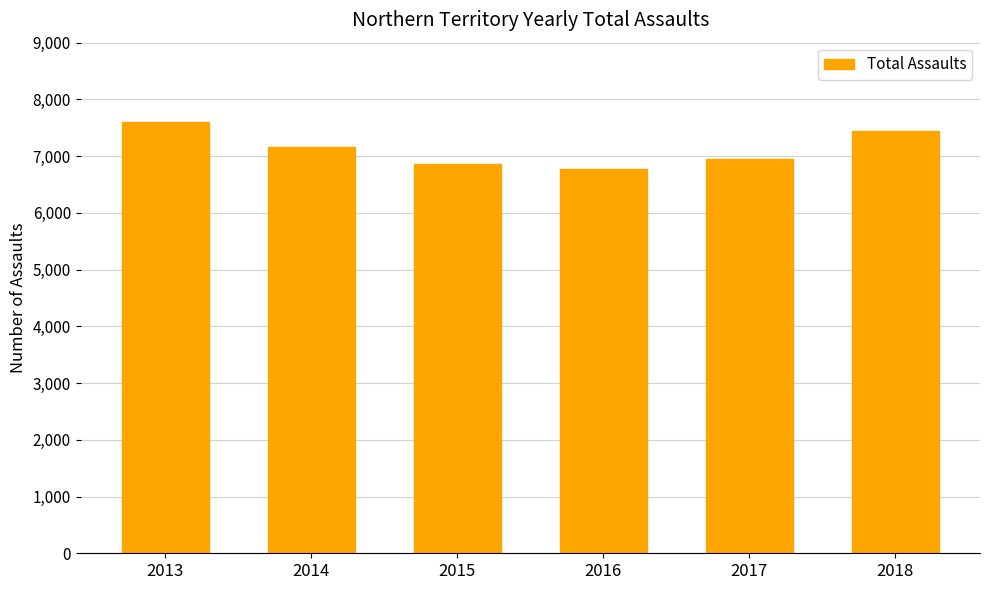

Reading left to right, what are all the values shown in this chart?

7602	7163	6861	6780	6942	7447